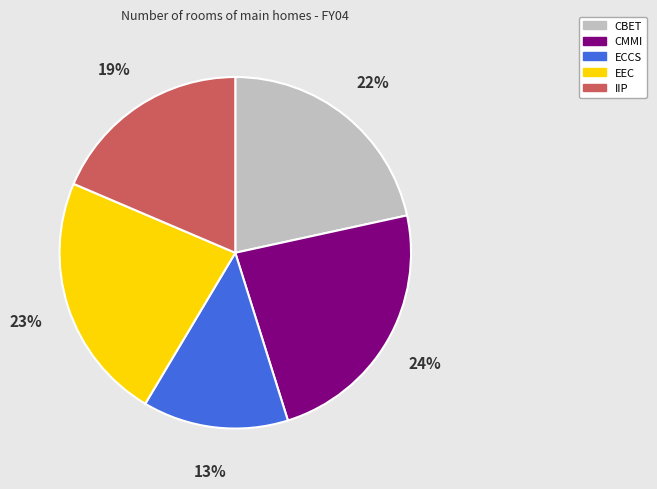

Is the sum of CBET and ECCS greater than half?

No